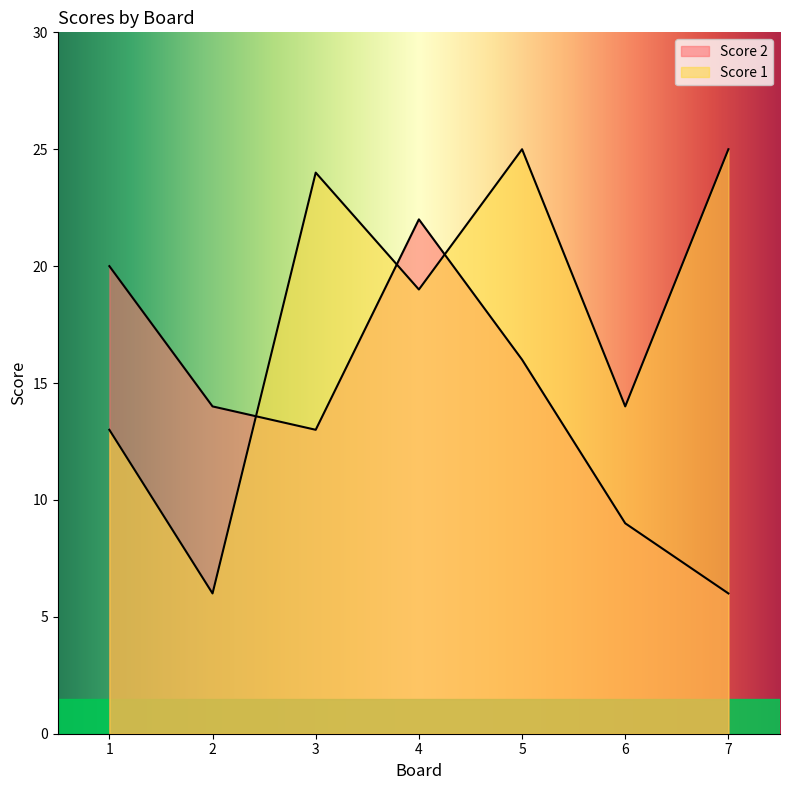

What is the difference between the maximum and minimum values in the Score 1 series?

19